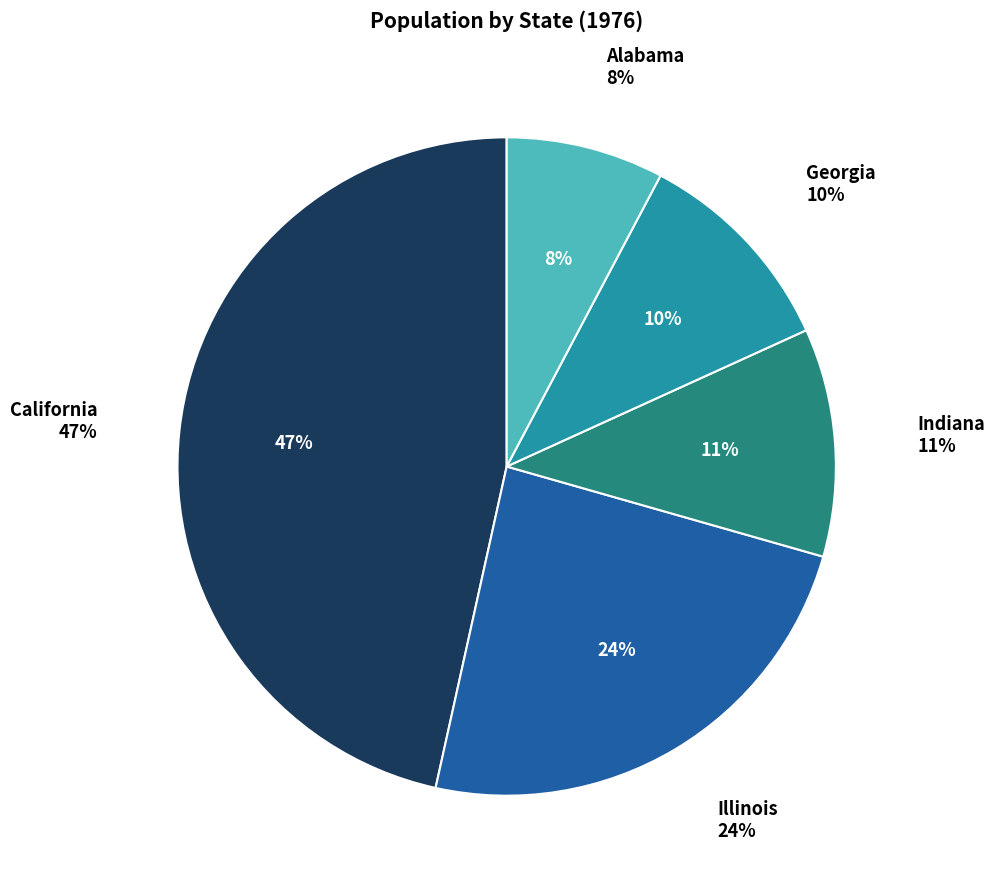

Is there a majority slice in this chart?

No